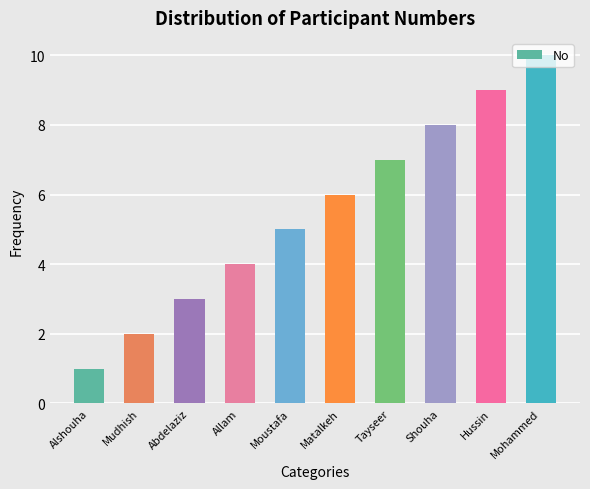

Rank the categories by value from highest to lowest.

Mohammed, Hussin, Shouha, Tayseer, Matalkeh, Moustafa, Allam, Abdelaziz, Mudhish, Alshouha